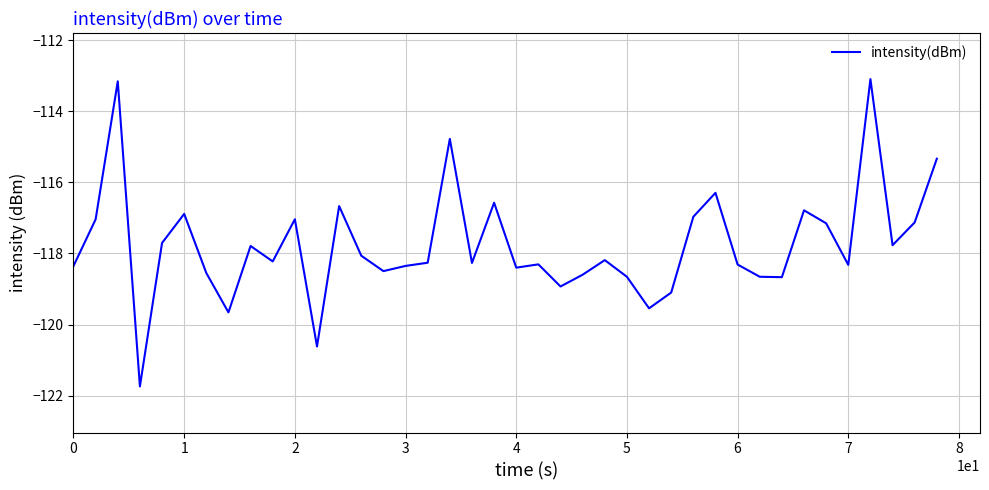

What is the difference between the maximum and minimum values?

8.6